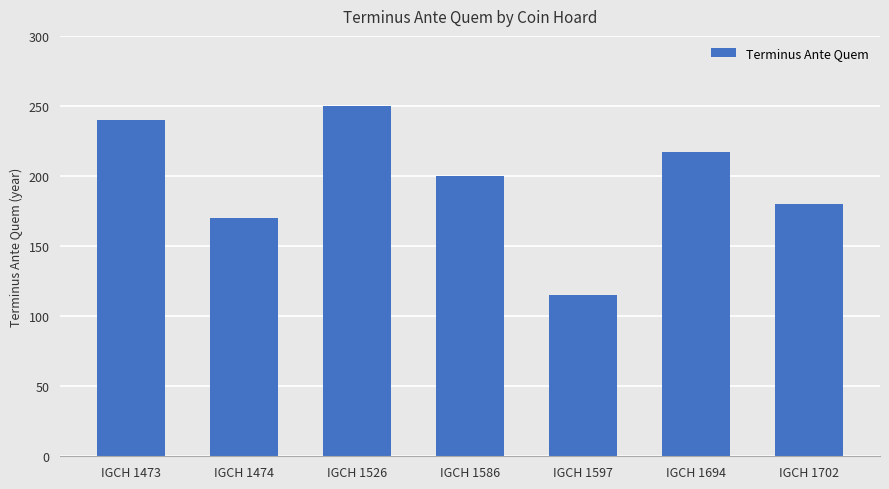

The chart shows a value of 143 at IGCH 1526. True or false?

False